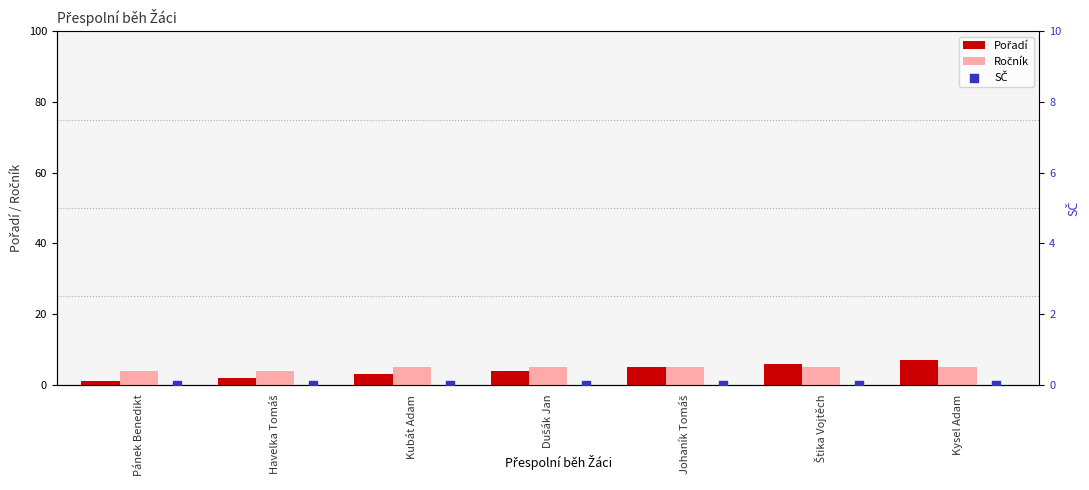

Which series reaches the minimum Y coordinate?

SČ